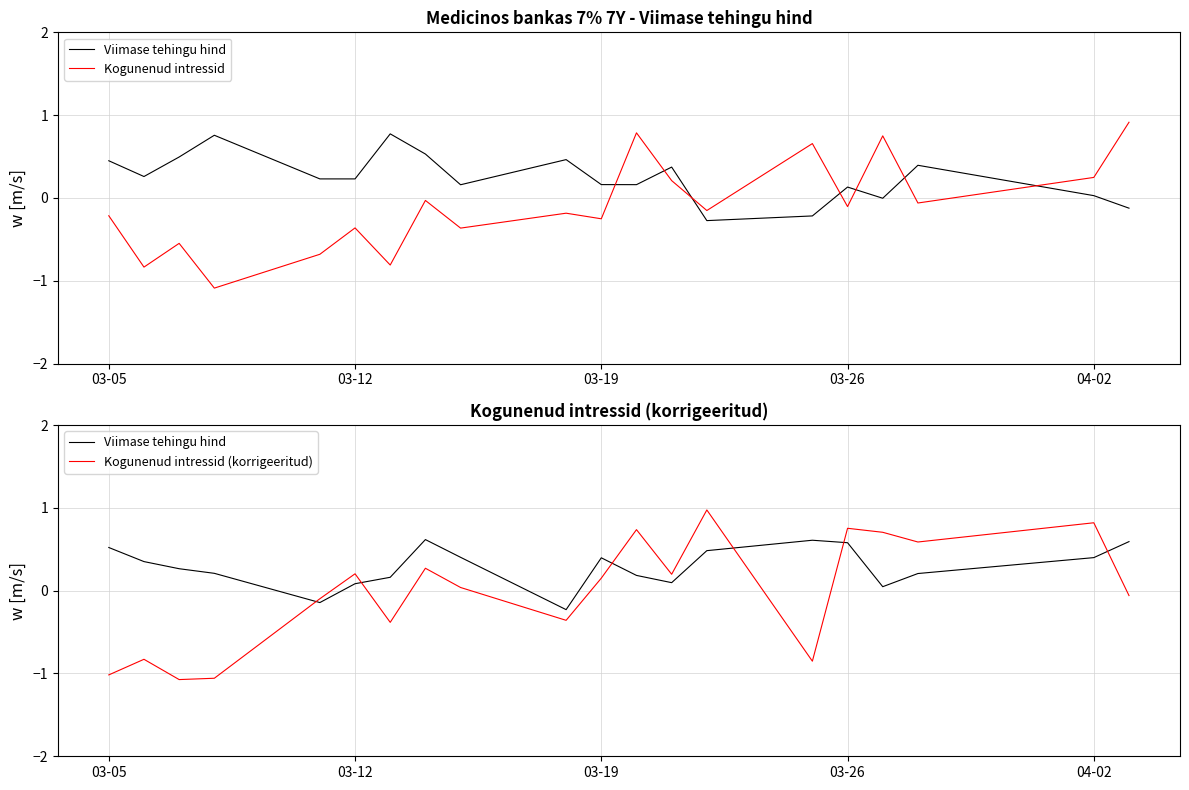

What is the value of the Kogunenud intressid point at the 15th from the left?

0.7